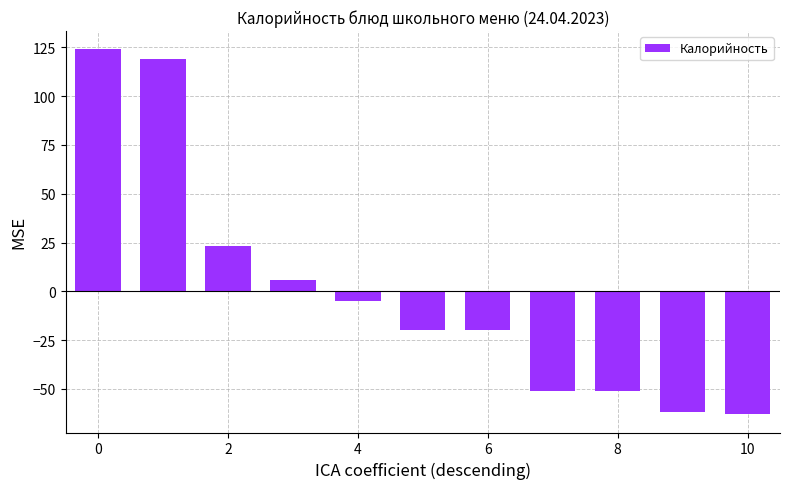

Reading left to right, what are all the values shown in this chart?

124	119	23	6	-5	-20	-20	-51	-51	-62	-63